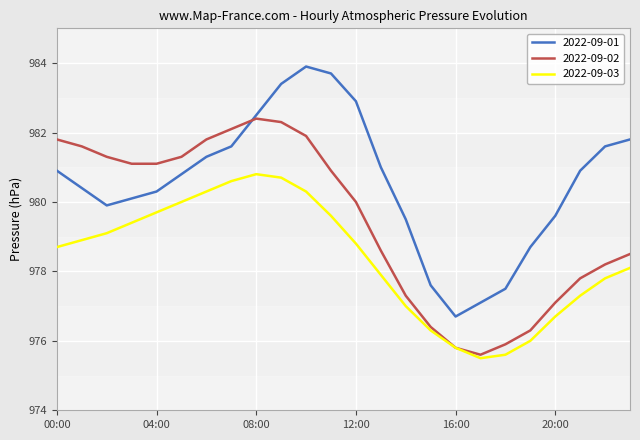

What is the maximum value shown in the chart?

983.9